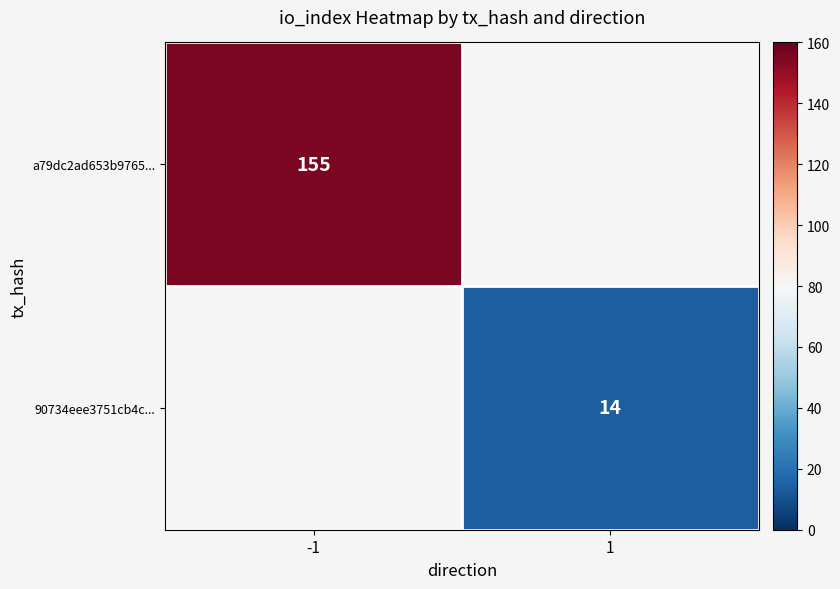

The 90734eee3751cb4c... series shows 14 at 1. True or false?

True